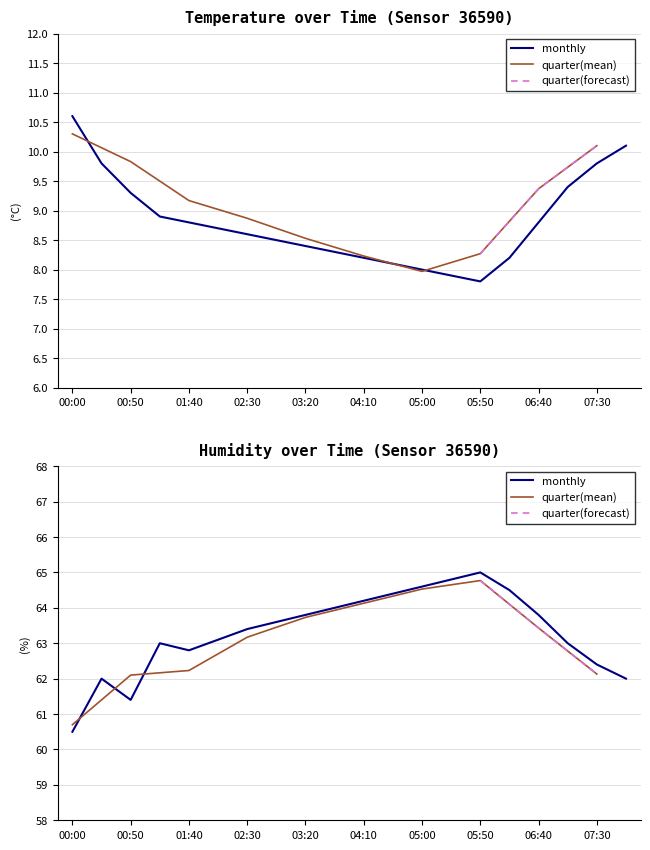

How many data points in humidity are less than 63?

6